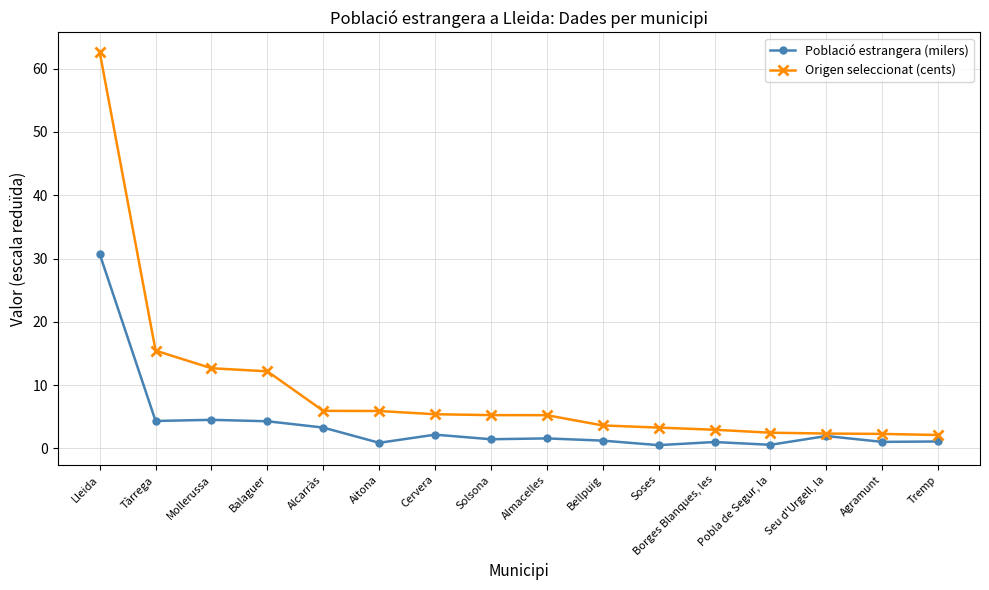

The Població estrangera (milers) series shows 1.2 at Bellpuig. True or false?

True